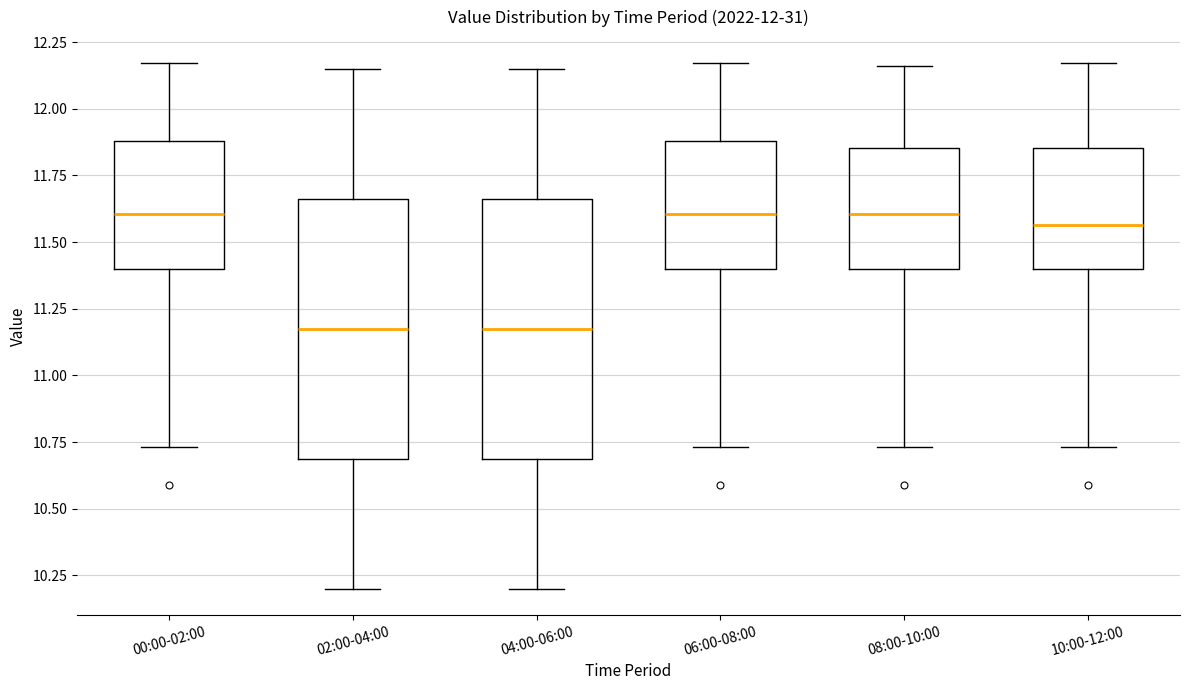

Reading left to right, read every box against the y-axis: the position of its median line, the range the box covers, and the ends of its whiskers. The values are not printed on the chart, so give them approximately, as read against the axis.

00:00-02:00: median 11.60, box 11.40 to 11.90, whiskers 10.75 to 12.15
02:00-04:00: median 11.20, box 10.70 to 11.65, whiskers 10.20 to 12.15
04:00-06:00: median 11.20, box 10.70 to 11.65, whiskers 10.20 to 12.15
06:00-08:00: median 11.60, box 11.40 to 11.90, whiskers 10.75 to 12.15
08:00-10:00: median 11.60, box 11.40 to 11.85, whiskers 10.75 to 12.15
10:00-12:00: median 11.55, box 11.40 to 11.85, whiskers 10.75 to 12.15